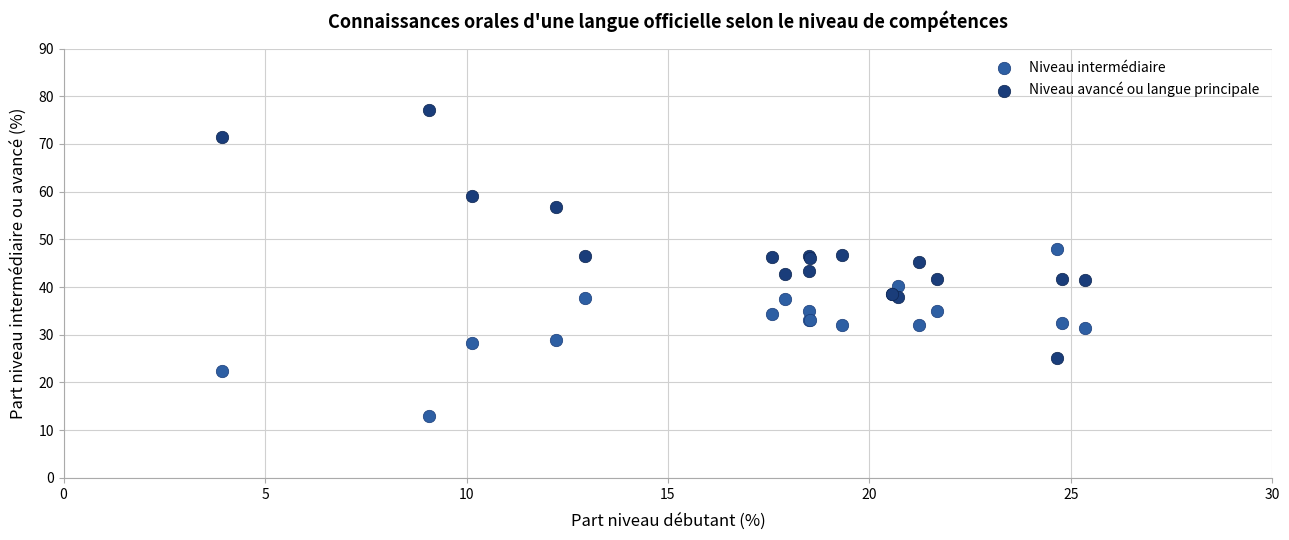

In the Niveau avancé ou langue principale series, what Y value is closest to 51?

46.6